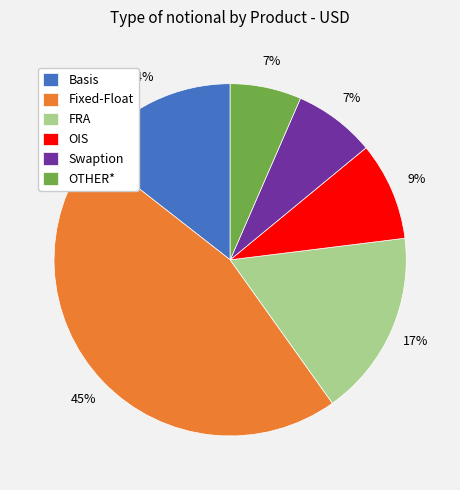

To the nearest percent, what percentage of the pie is FRA?

17%